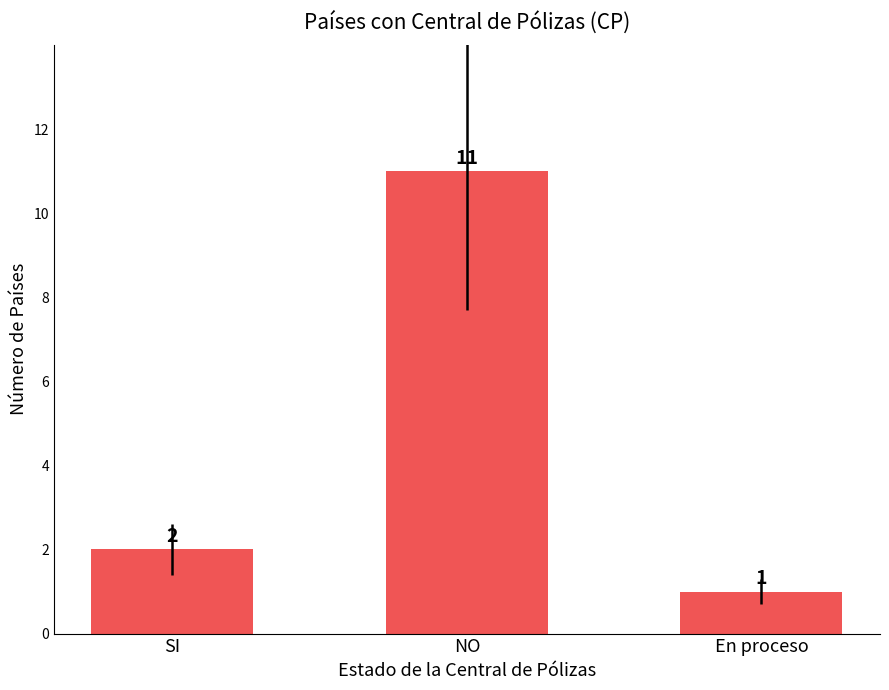

The value at NO is 5. True or false?

False